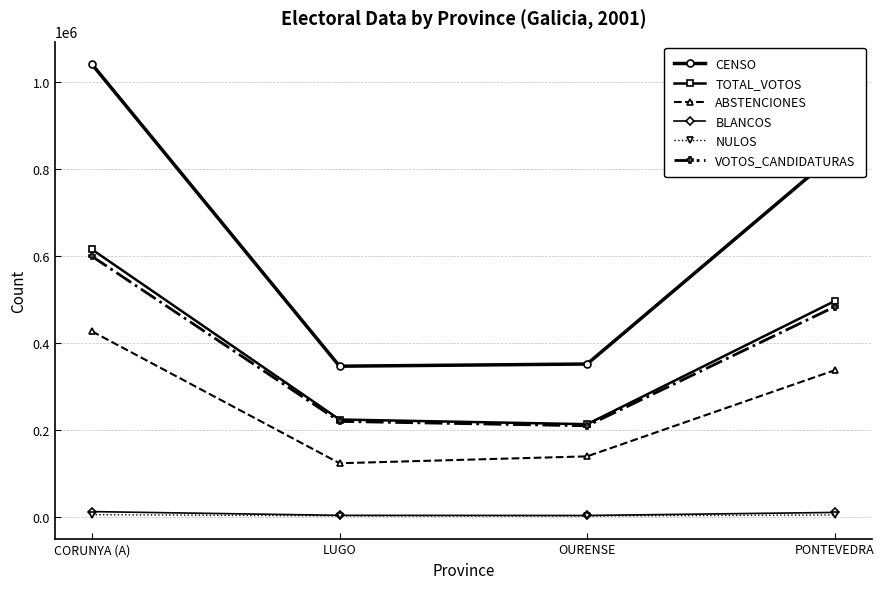

How many series are shown in this chart?

6